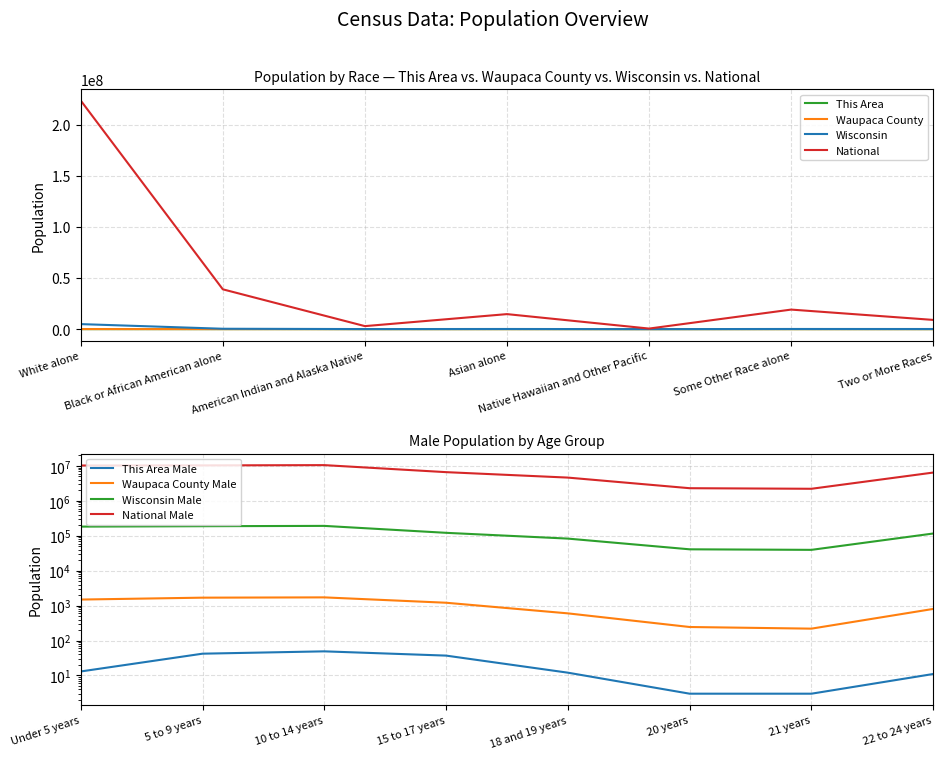

What is the greatest value displayed?

223553265